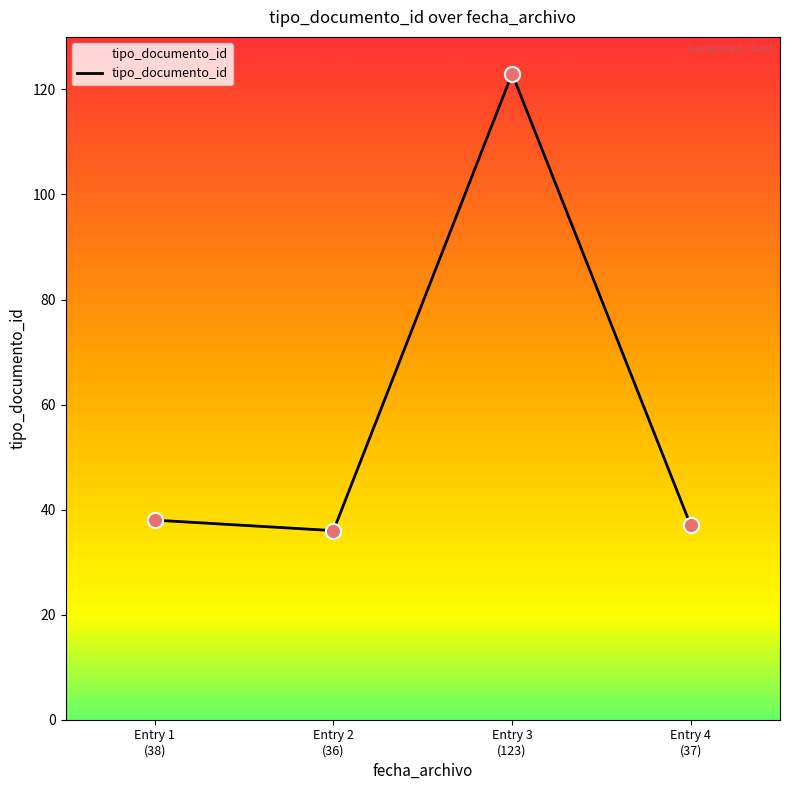

Between Entry 2
(36) and Entry 3
(123), which is larger?

Entry 3
(123)